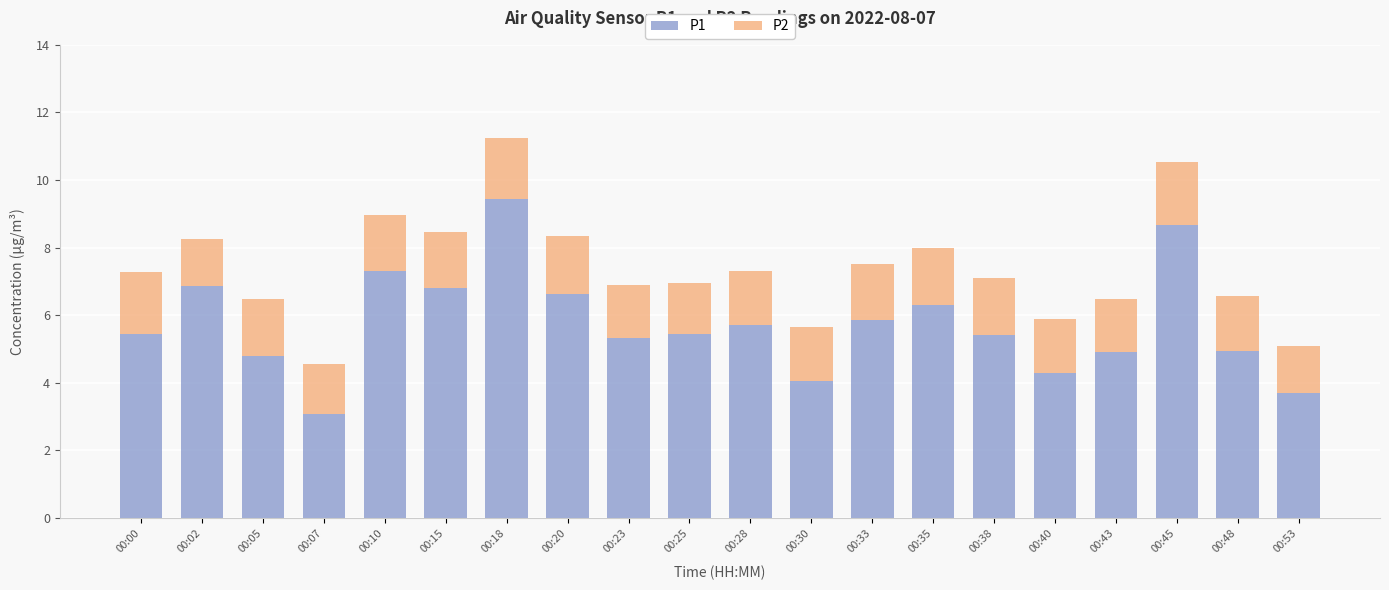

Which category has the highest value in the P1 series?

00:18